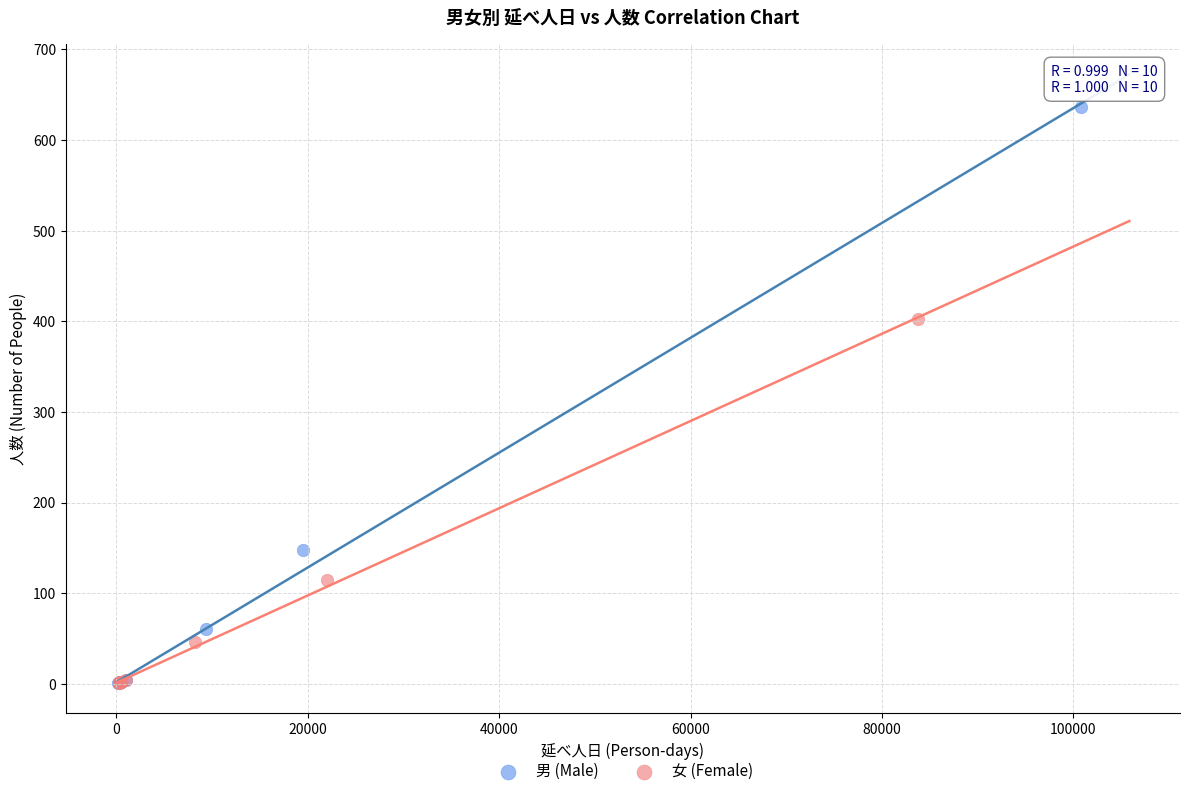

Which series has the largest Y range (max minus min)?

男 (Male)